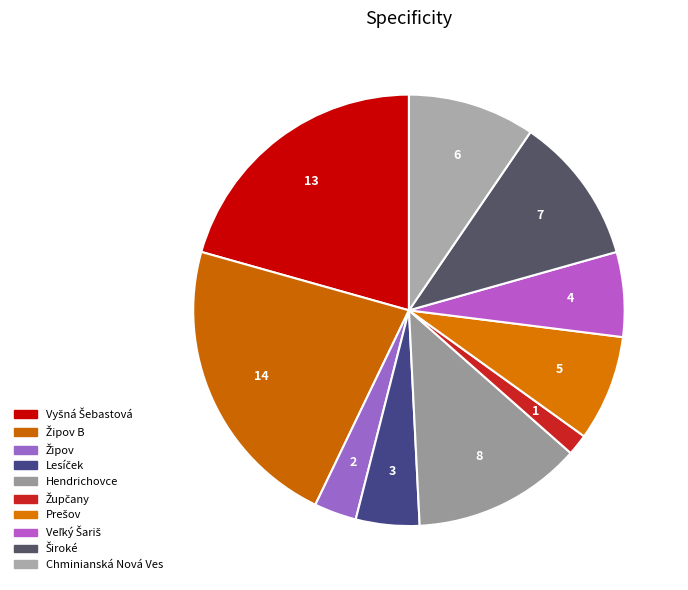

Does any single category account for the majority?

No